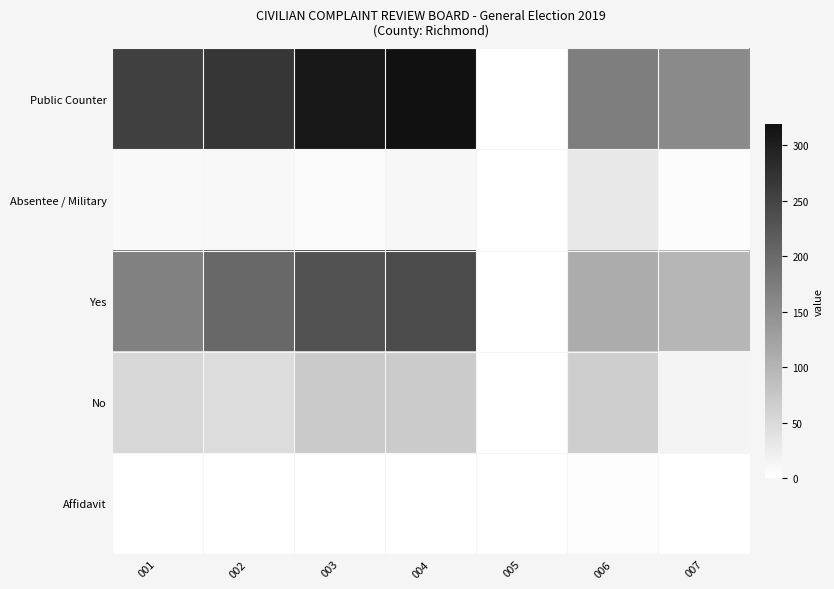

At which category does the chart reach its peak across all series?

004